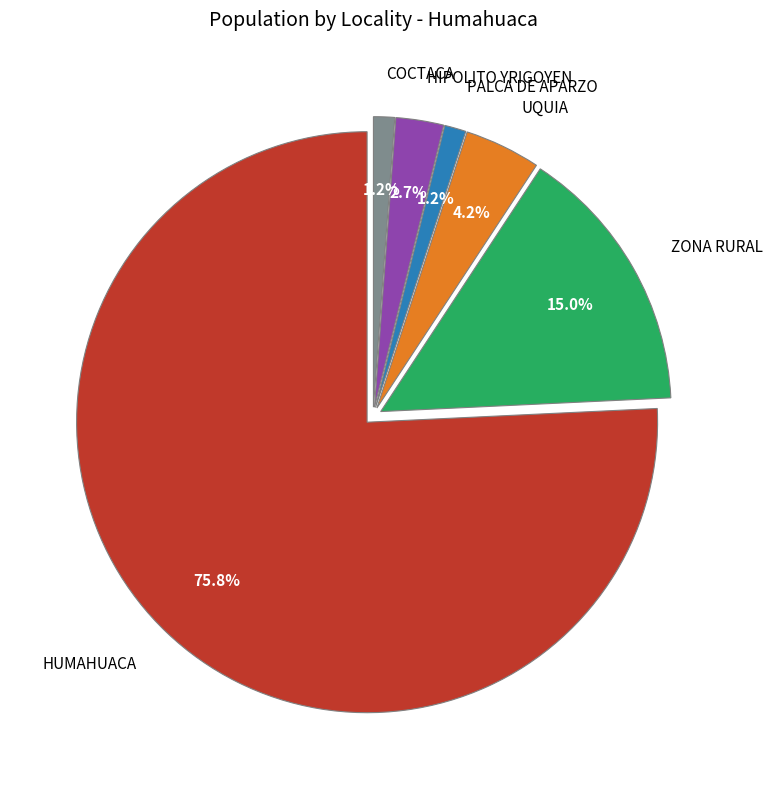

What is the total percentage of COCTACA and PALCA DE APARZO?

2.4%